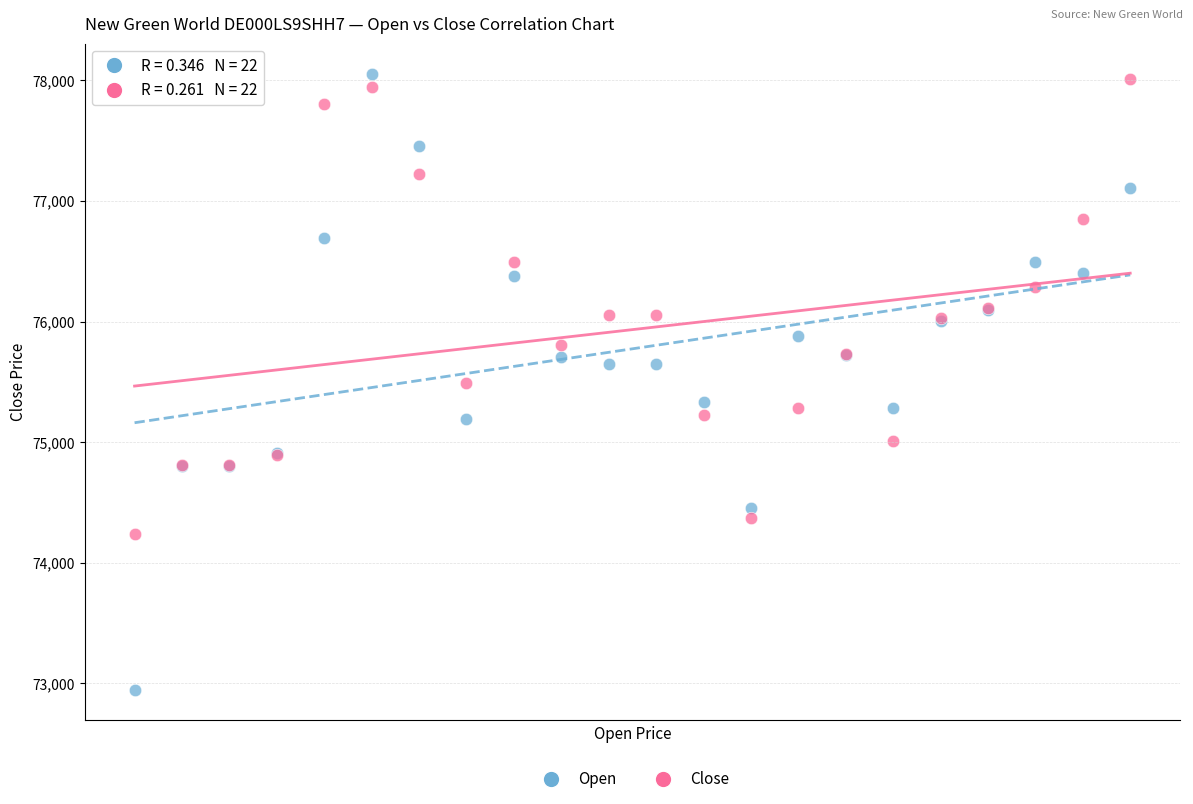

Which series has the widest spread of Y values?

Open